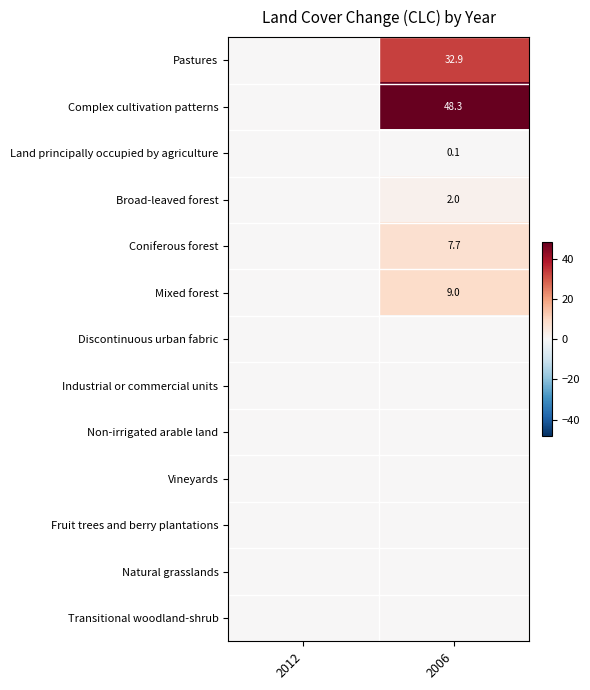

Which series has the largest total across all categories?

Complex cultivation patterns